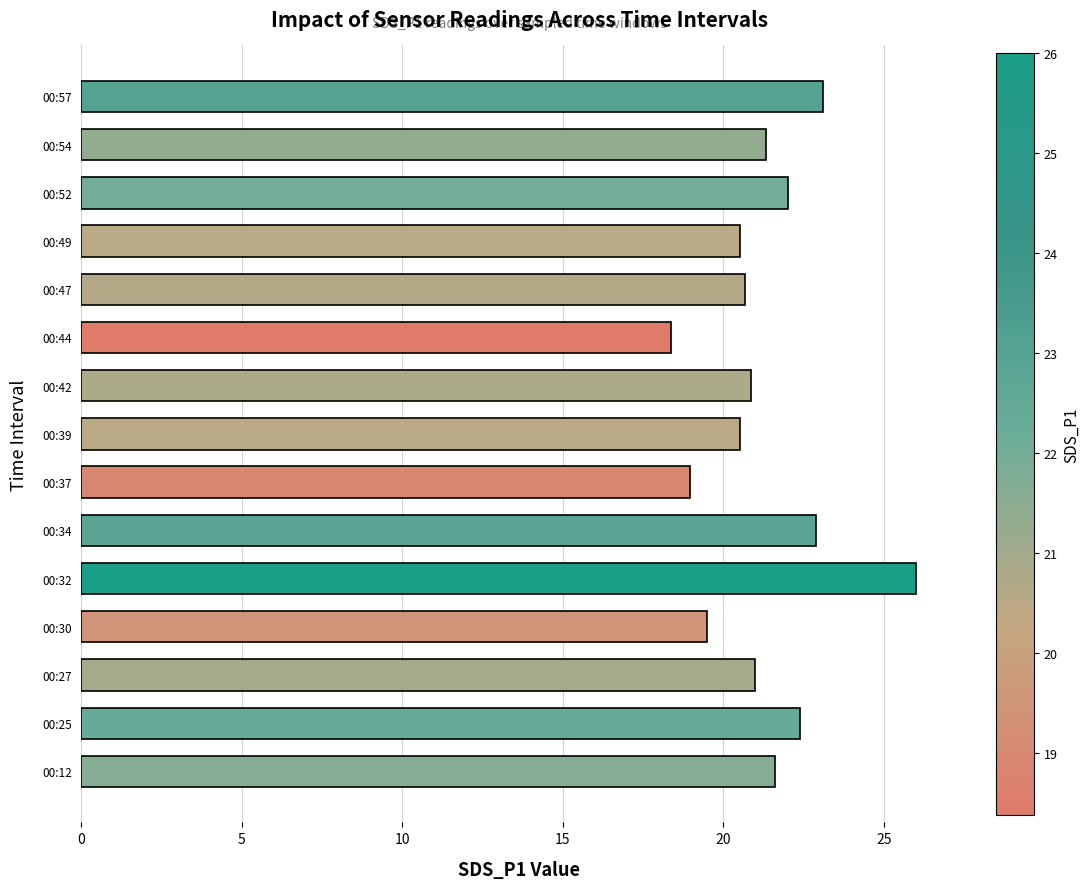

The value at 00:39 is 20.5. True or false?

True